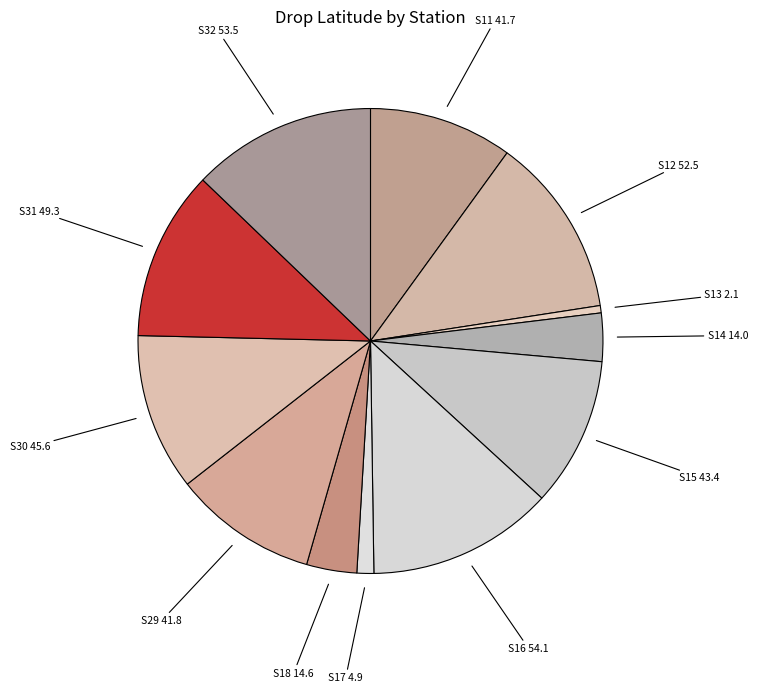

Between S30 and S11, which is larger?

S30